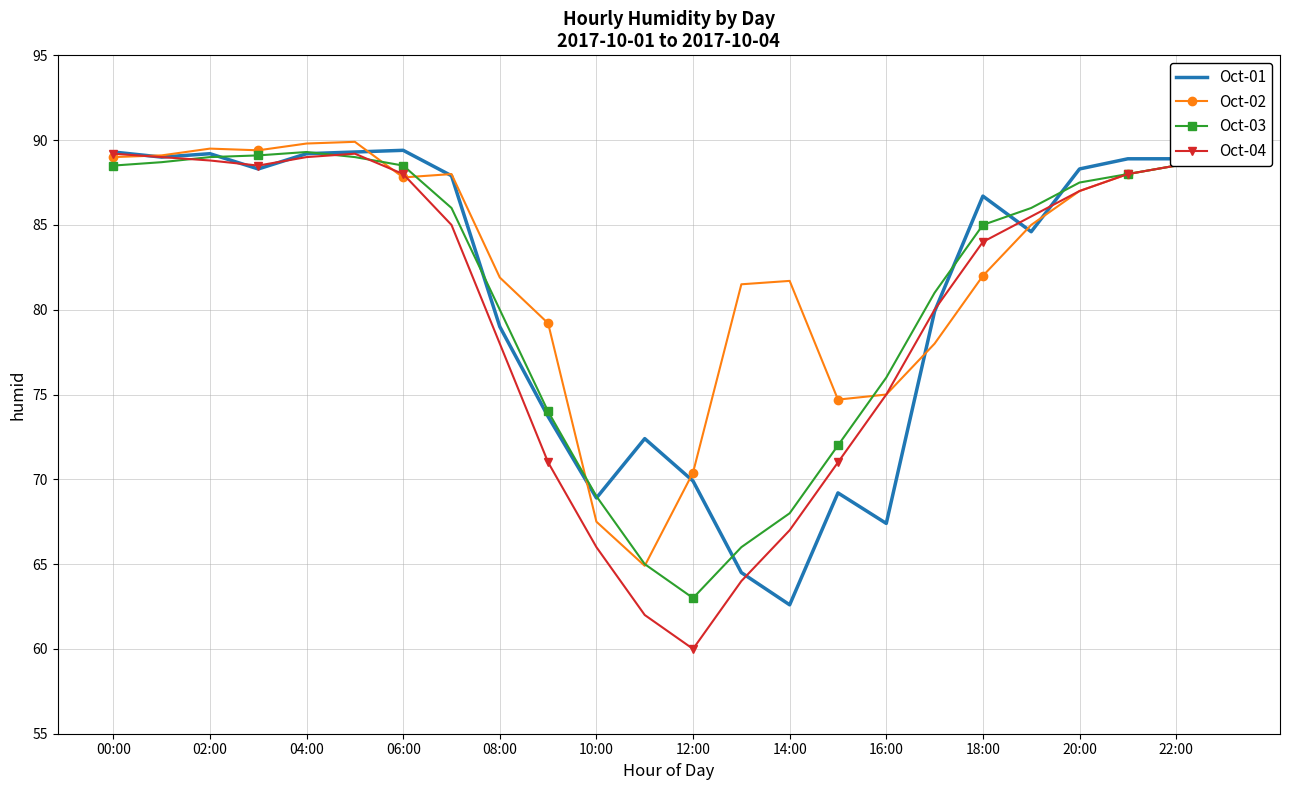

Which series has the largest total across all categories?

Oct-02